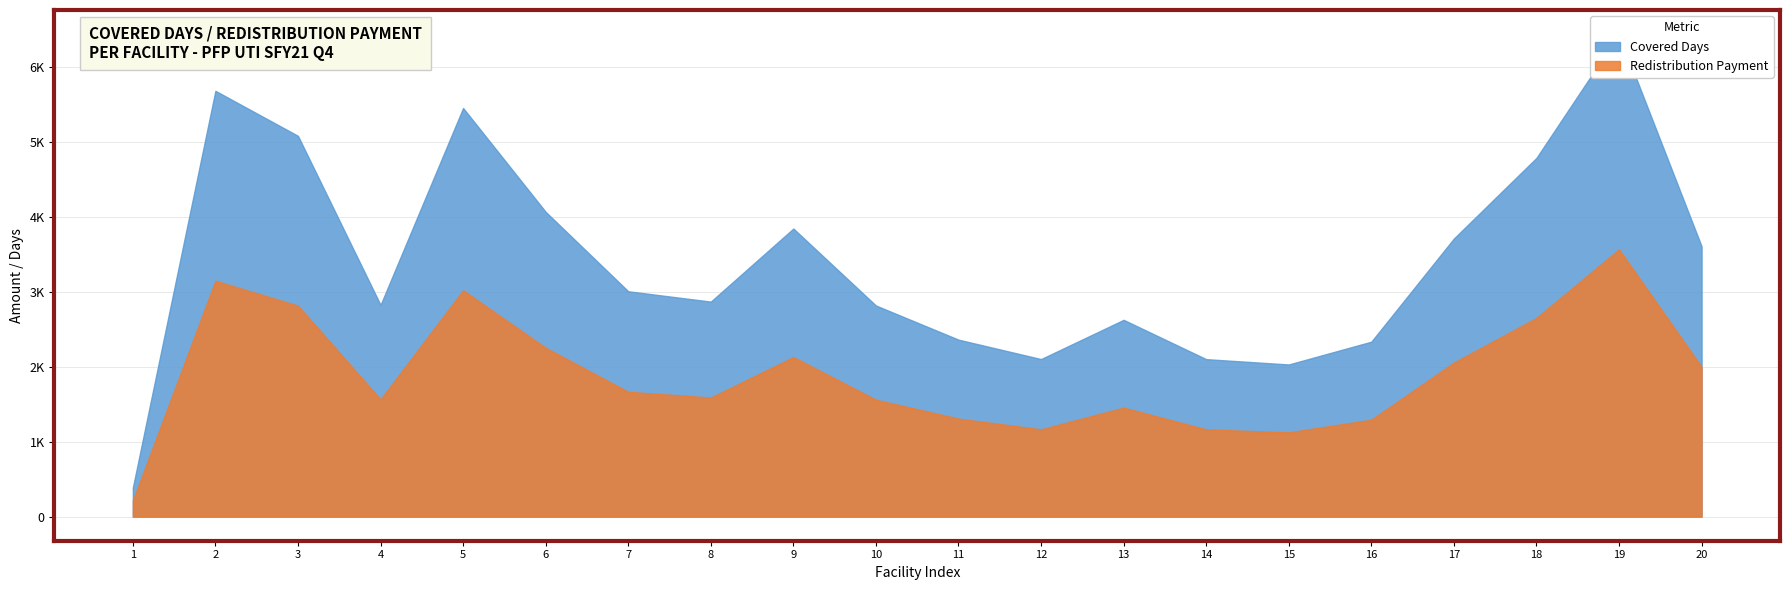

What is the average value of the Covered Days series?

3403.0